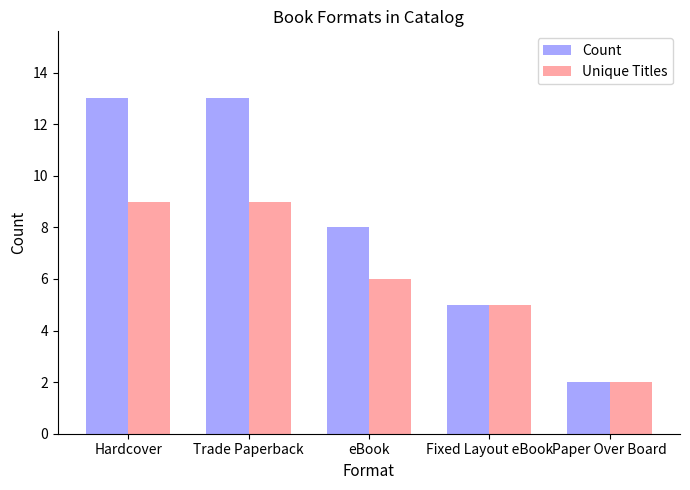

What is the total value across all series at Fixed Layout eBook?

10